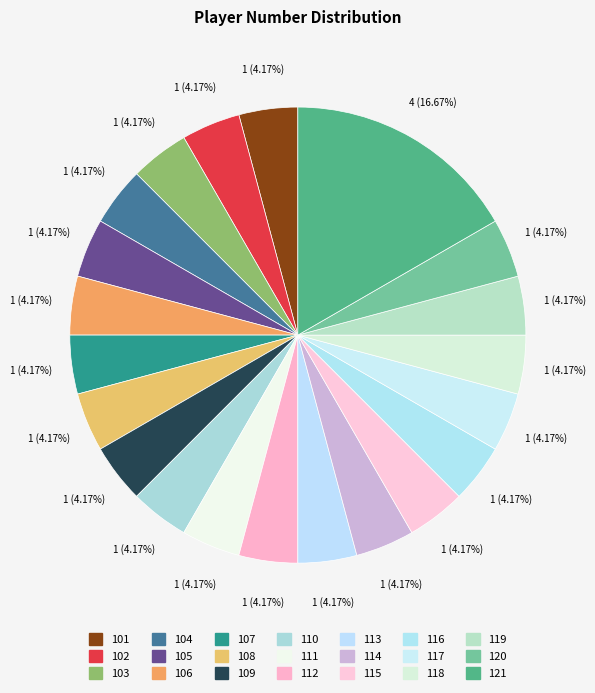

Does 117 account for over 50% of the chart?

No